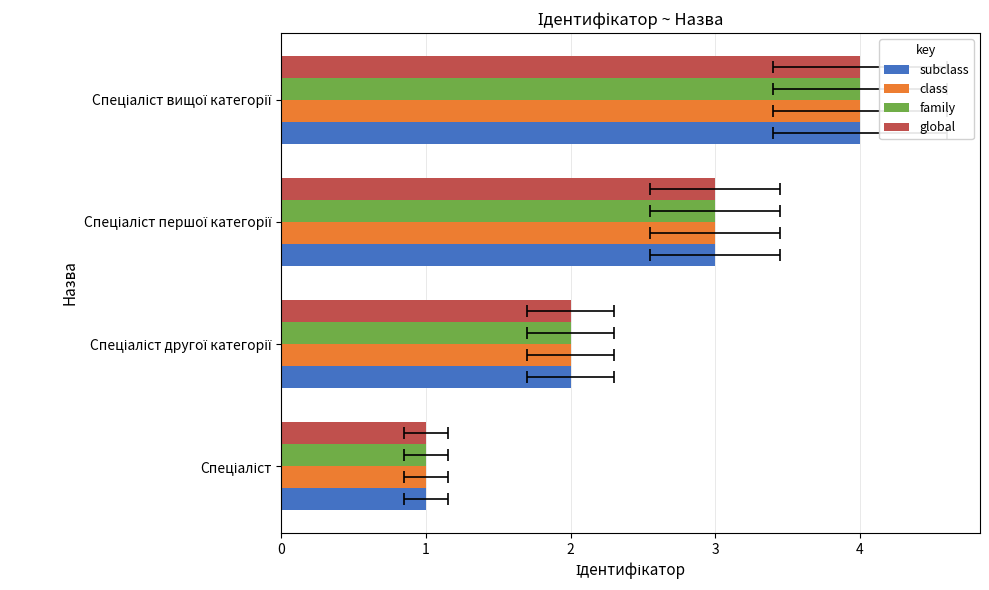

The value of family at Спеціаліст першої категорії is 3. True or false?

True